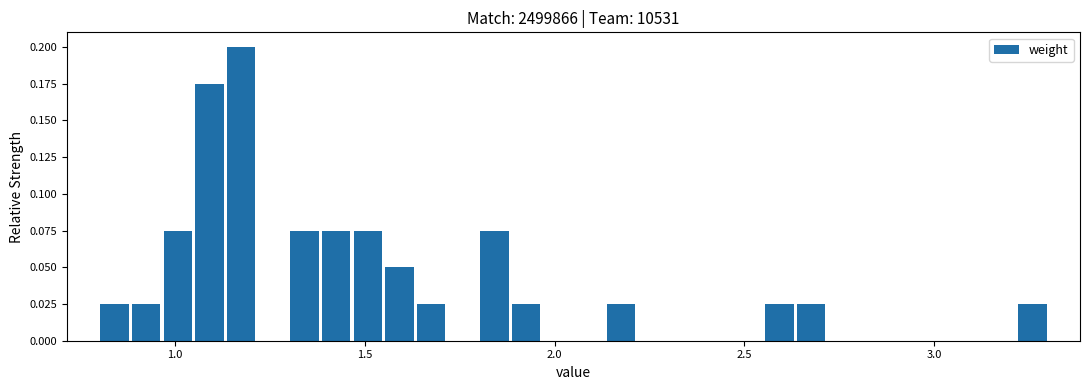

Around what value on the x-axis is the tallest bar? Give the approximate position of its centre, as read against the axis.

1.20